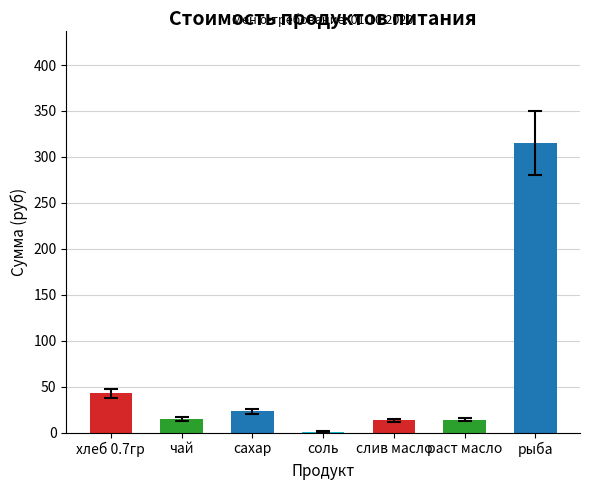

Approximately how many times larger is the value at слив масло compared to раст масло?

1.0